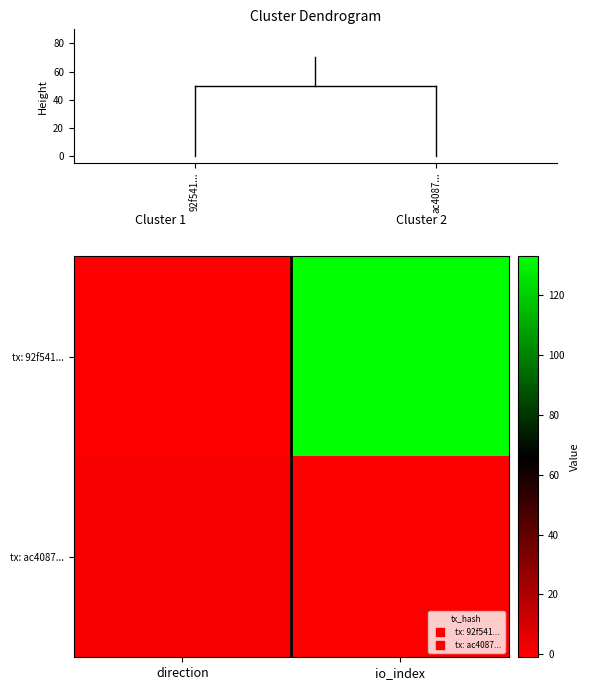

Which series has the largest total across all categories?

tx: 92f541...